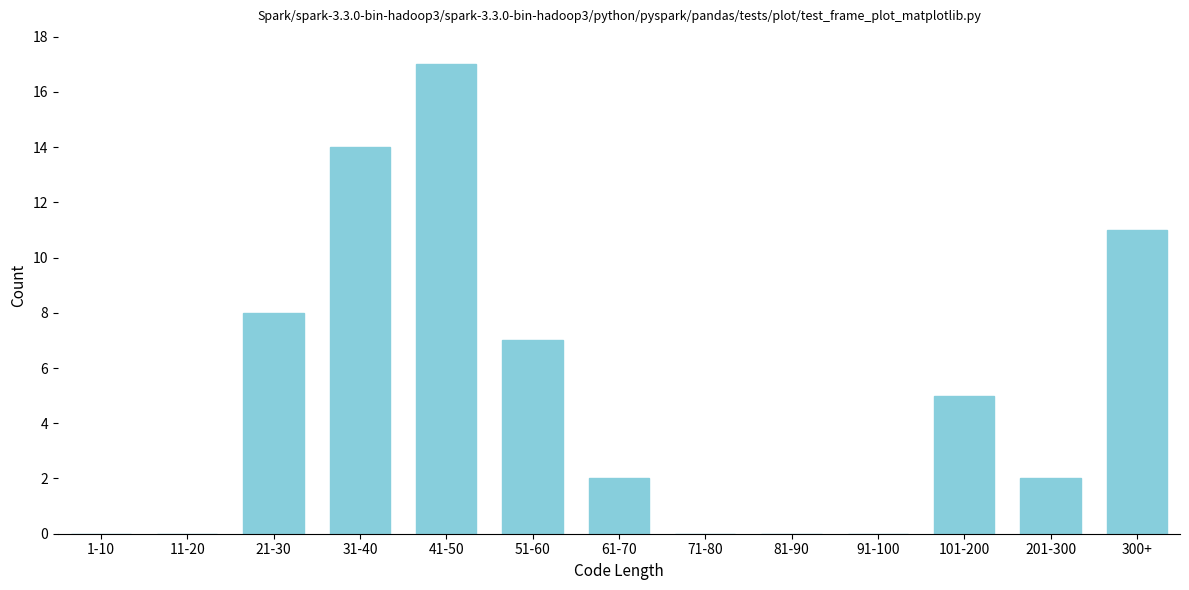

Reading left to right, list all the values displayed in this chart.

1-10=0	11-20=0	21-30=8	31-40=14	41-50=17	51-60=7	61-70=2	71-80=0	81-90=0	91-100=0	101-200=5	201-300=2	300+=11